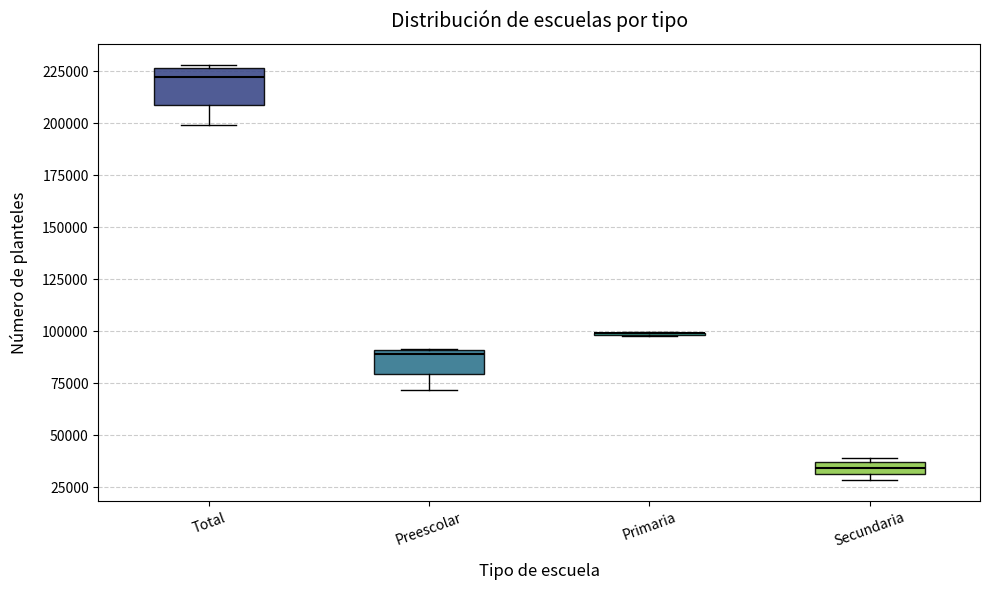

Where is the lower edge of the box for Total on the y-axis? The values are not printed on the chart, so give them approximately, as read against the axis.

210000